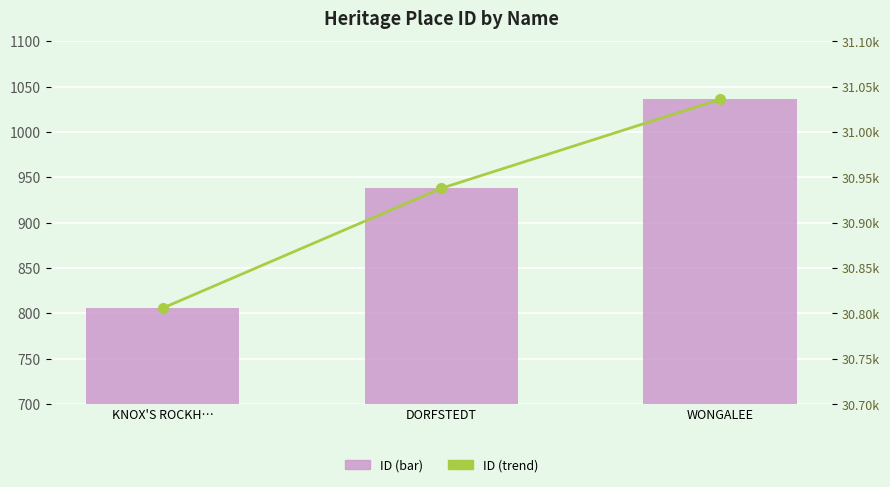

What is the label of the 2nd bar from the left?

DORFSTEDT